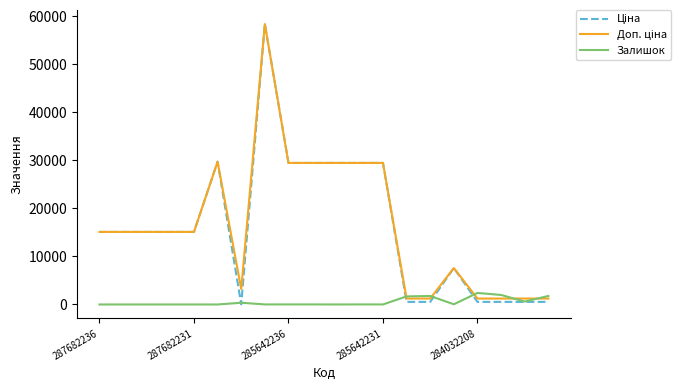

What is the highest value of the Залишок series?

2400.0